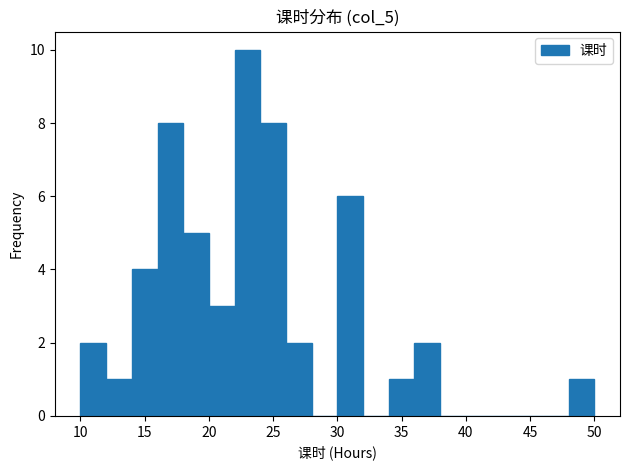

Reading left to right, transcribe this chart: for each bar, give the range it covers on the x-axis and its height. The values are not printed on the chart, so give them approximately, as read against the axis.

10 to 12: 2
12 to 14: 1
14 to 16: 4
16 to 18: 8
18 to 20: 5
20 to 22: 3
22 to 24: 10
24 to 26: 8
26 to 28: 2
28 to 30: 0
30 to 32: 6
32 to 34: 0
34 to 36: 1
36 to 38: 2
38 to 40: 0
40 to 42: 0
42 to 44: 0
44 to 46: 0
46 to 48: 0
48 to 50: 1